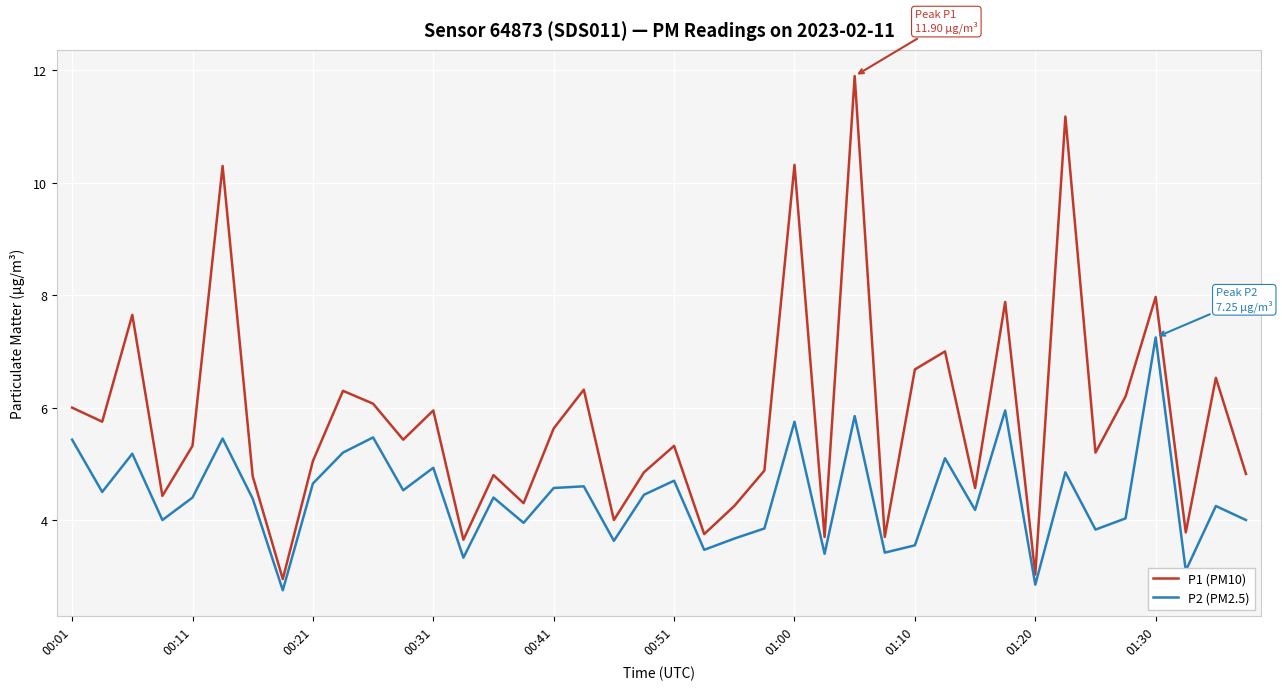

What is the lowest value of the P1 (PM10) series?

3.0